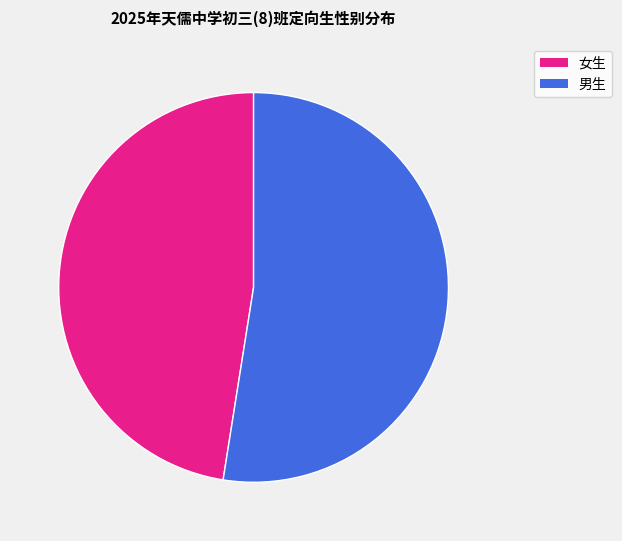

Is there any slice that represents more than half of the pie?

Yes